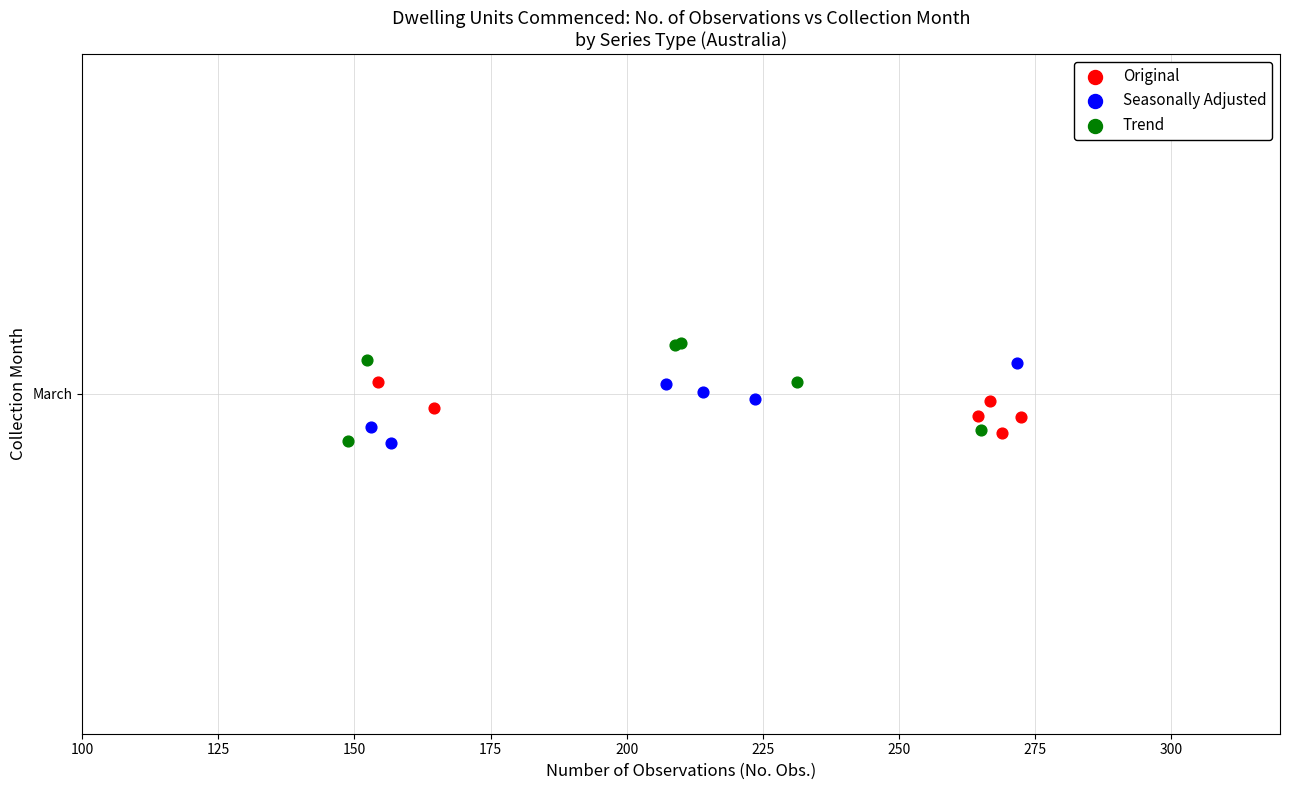

Which series reaches the maximum Y coordinate?

Trend